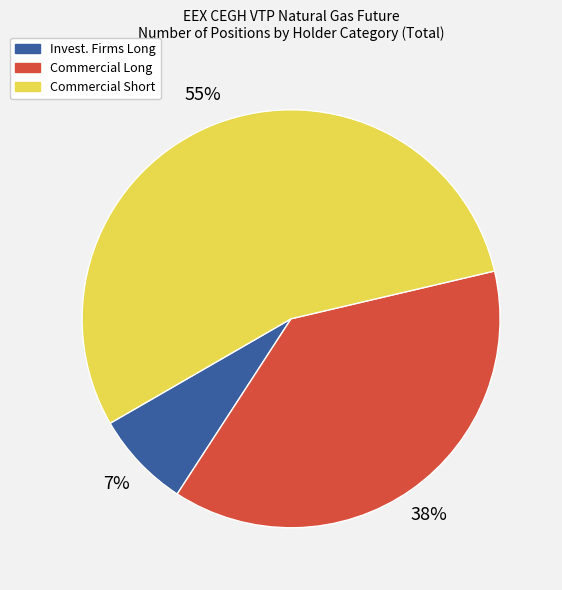

Is there a majority slice in this chart?

Yes